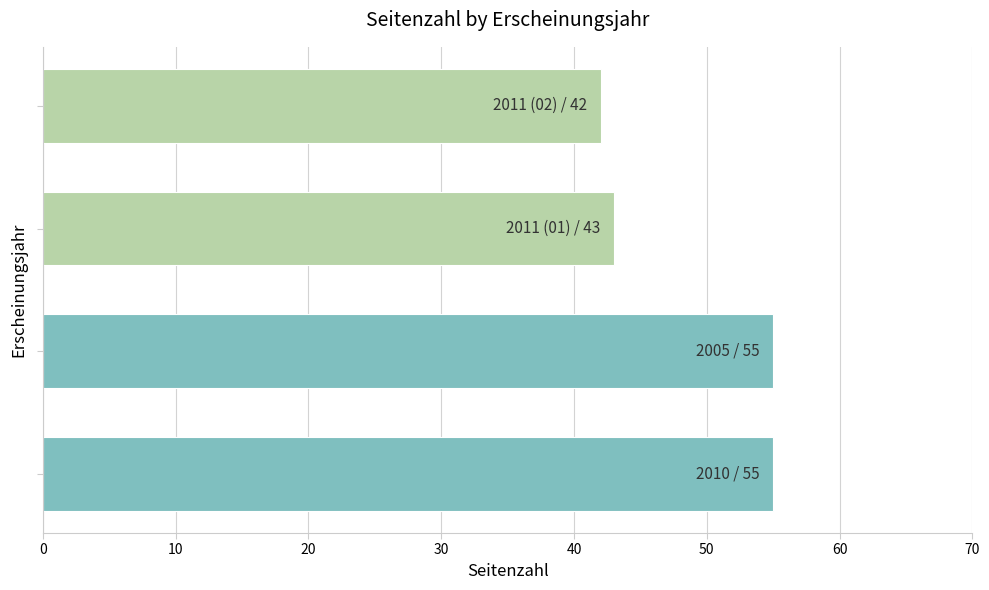

What is the sum of all values?

195